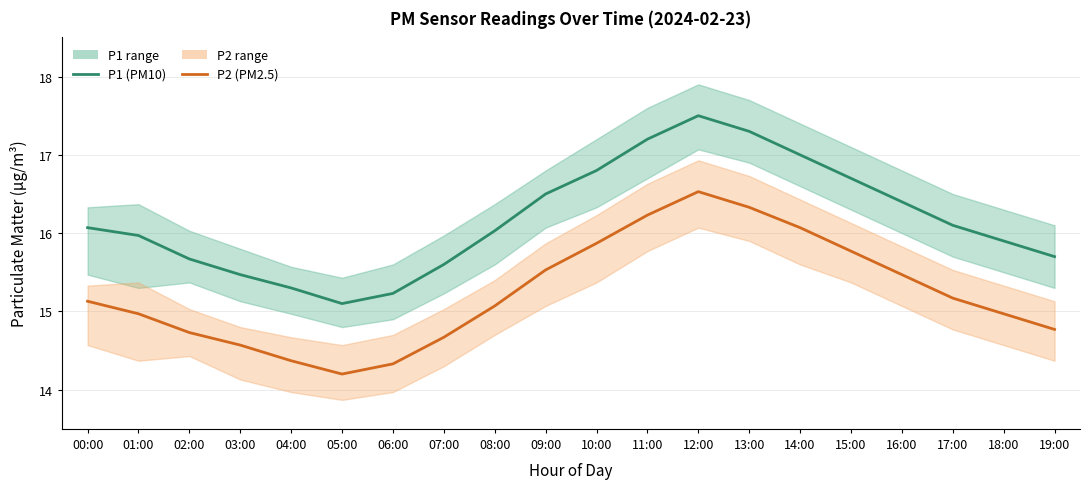

Which series has the largest range (max minus min)?

P1